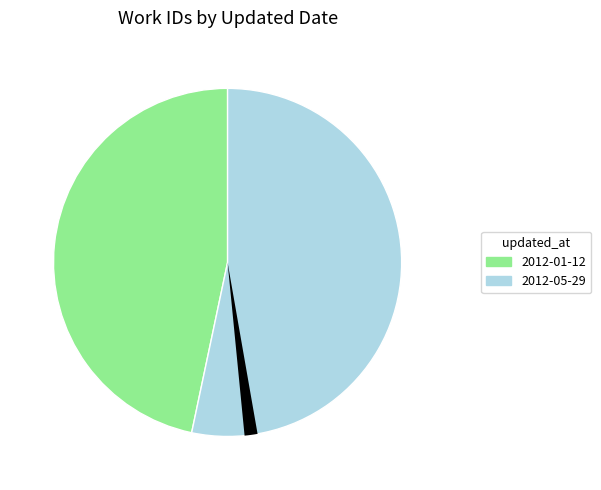

How much of the chart is everything except 2012-05-29?

46.7%